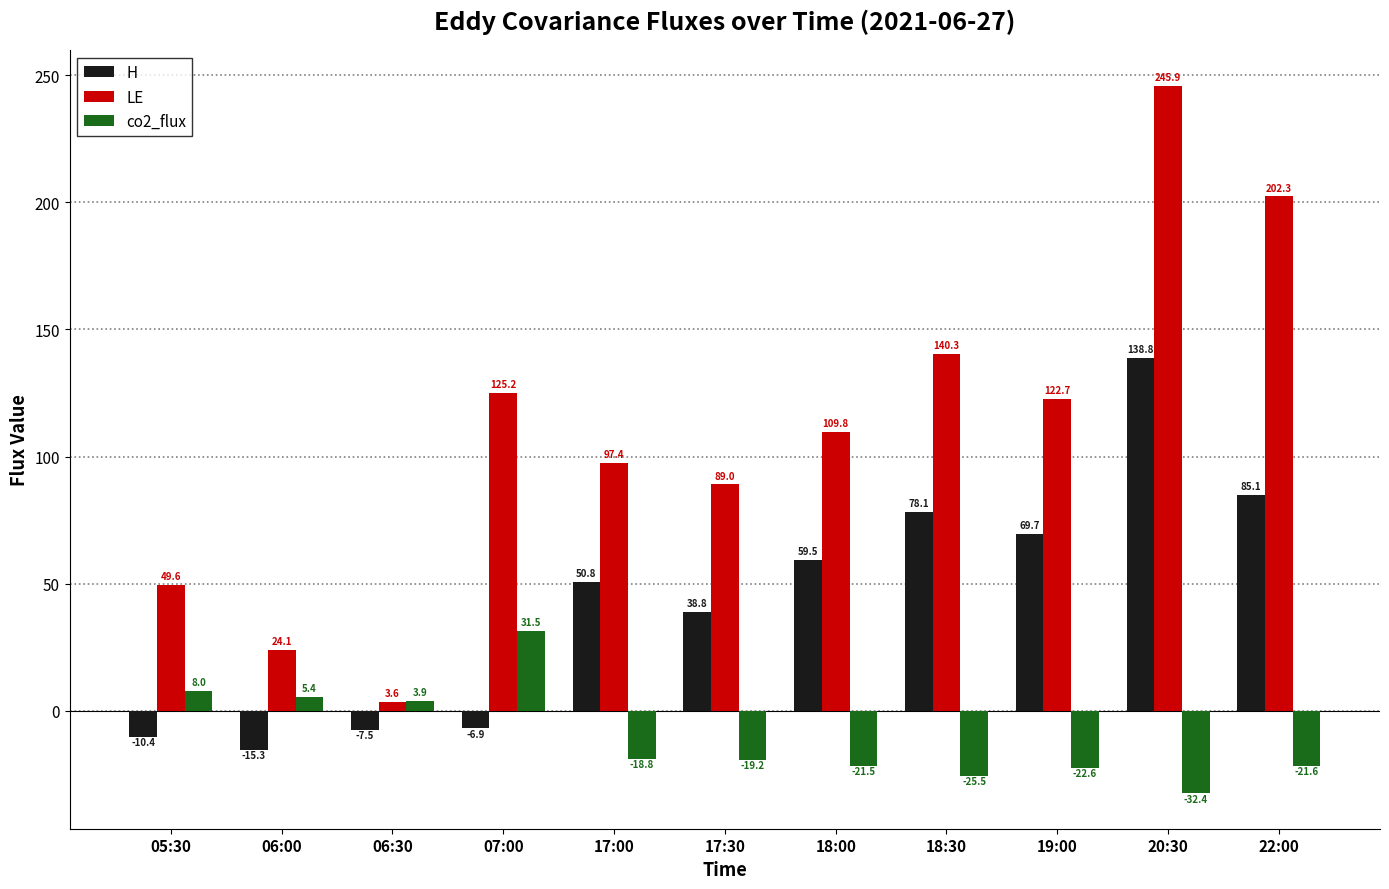

Which category has the highest value in the LE series?

20:30